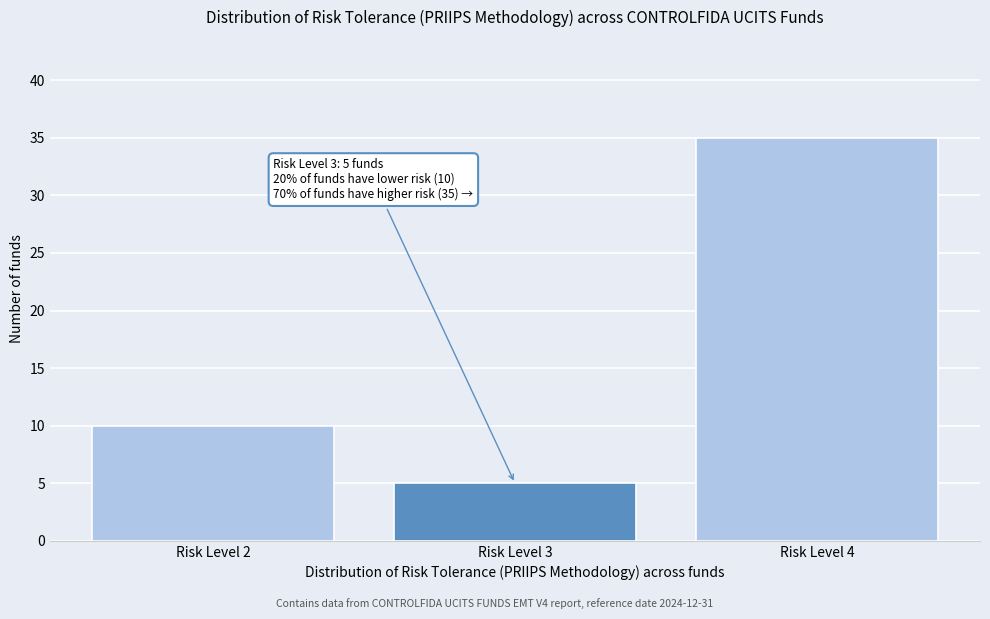

Reading right to left, what are all the values shown in this chart?

Risk Level 4=35	Risk Level 3=5	Risk Level 2=10